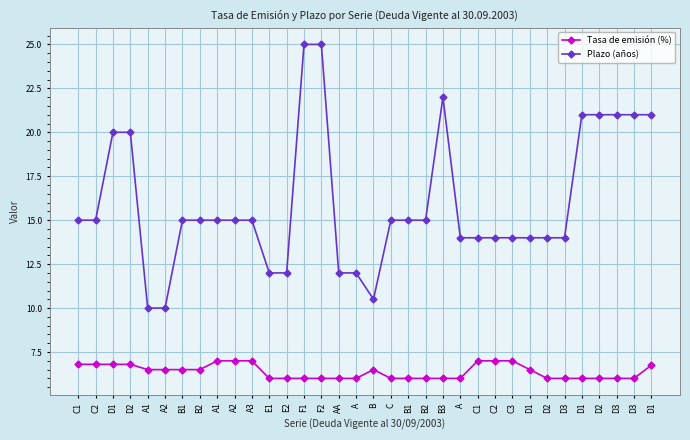

List the labels in order of Tasa de emisión (%) value, smallest first.

E1, E2, F1, F2, AA, A, C, B1, B2, B3, A, D2, D3, D1, D2, D3, D3, A1, A2, B1, B2, B, D1, D1, C1, C2, D1, D2, A1, A2, A3, C1, C2, C3